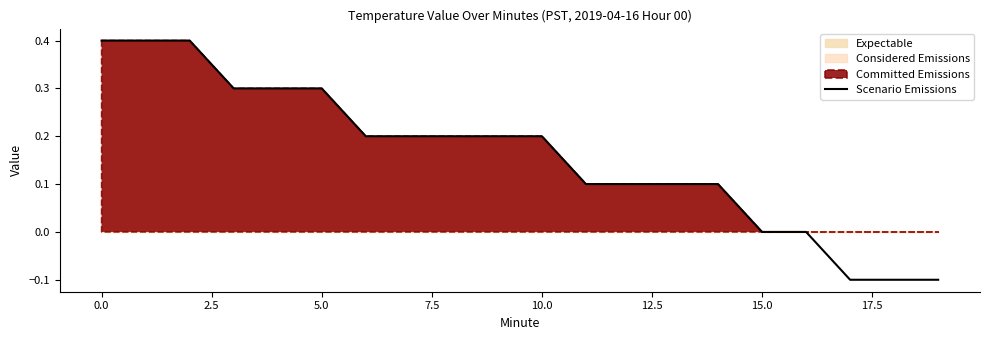

Reading right to left, what are all the values shown in this chart?

-0.1	-0.1	-0.1	0.0	0.0	0.1	0.1	0.1	0.1	0.2	0.2	0.2	0.2	0.2	0.3	0.3	0.3	0.4	0.4	0.4